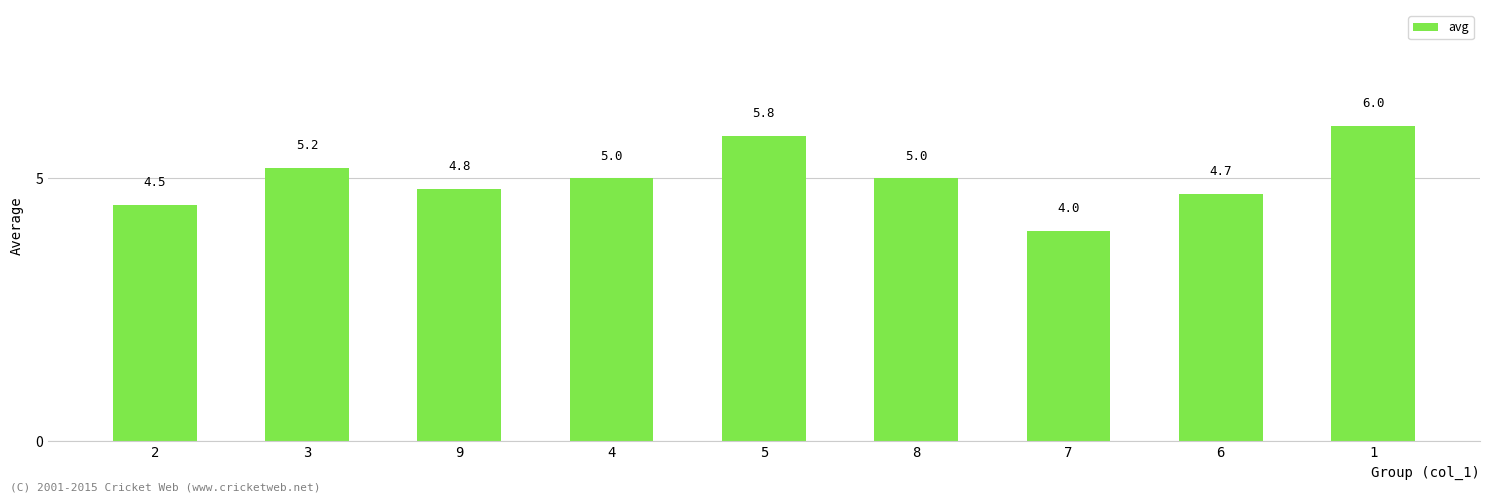

What is the difference between the second highest and minimum values?

1.8